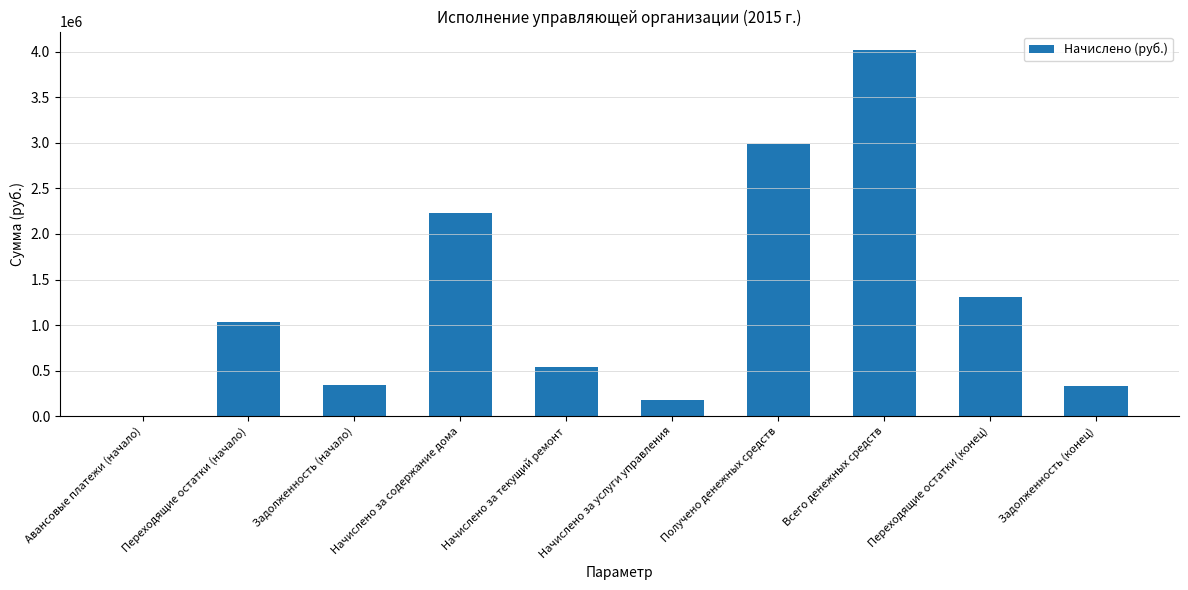

Does the chart contain stacked bars?

No